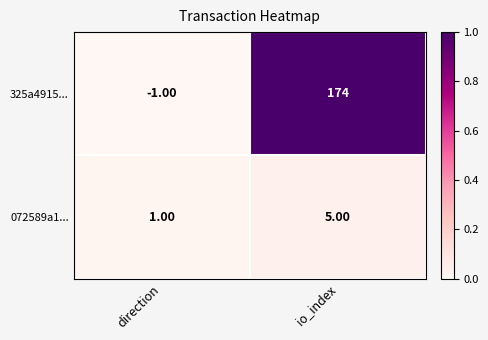

List the labels in order of 072589a1... value, largest first.

io_index, direction